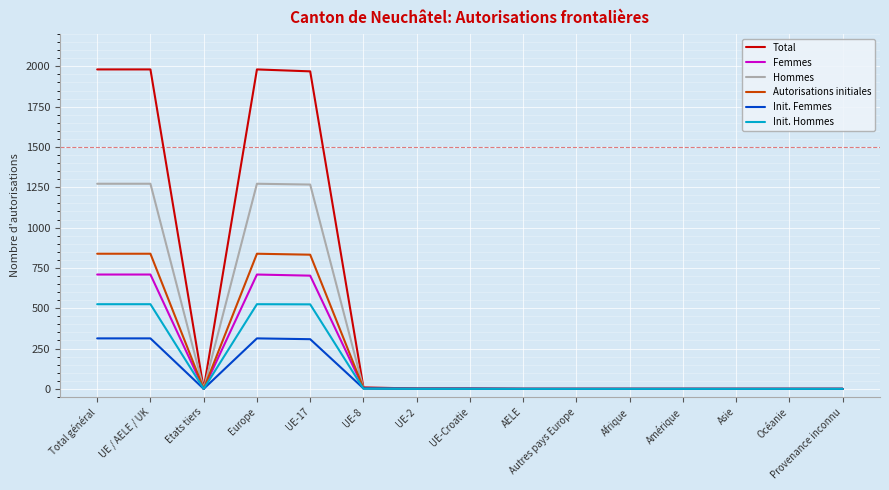

Count the number of categories in the chart.

15